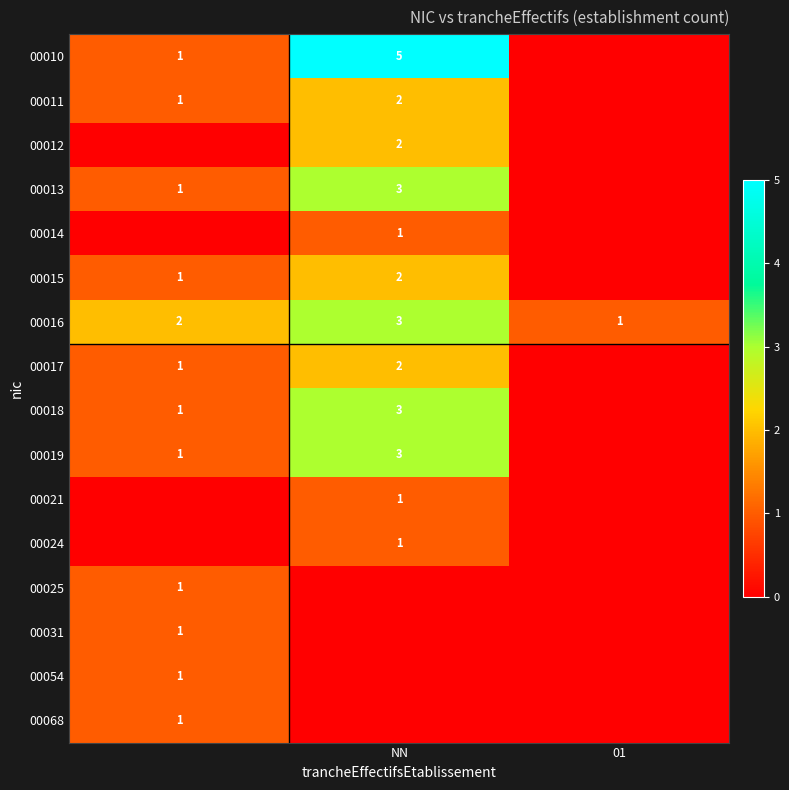

The value of 00015 at NN is 3. True or false?

False